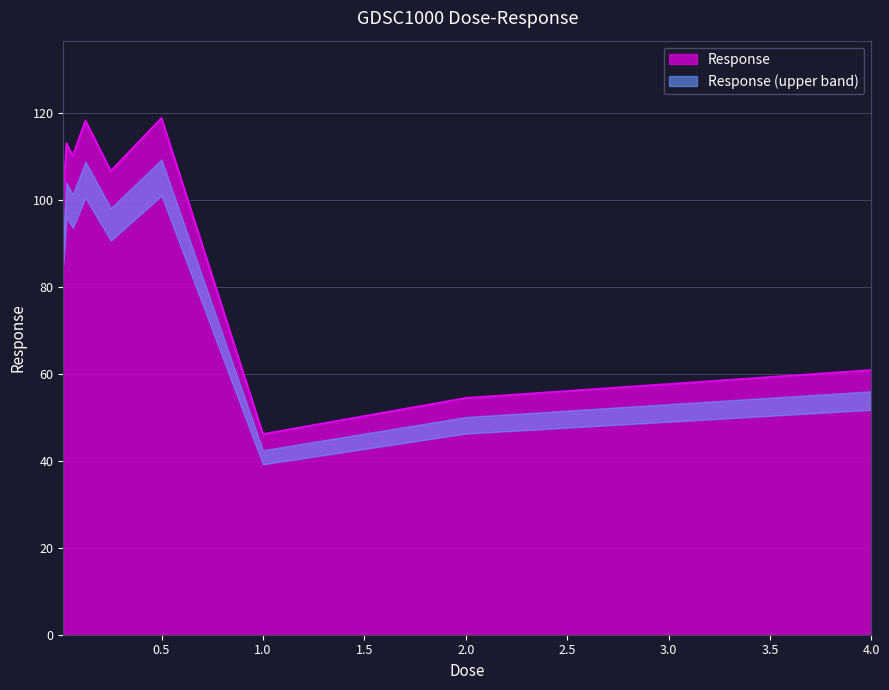

Rank the categories by value from lowest to highest.

1.0, 2.0, 4.0, 0.015625, 0.25, 0.0625, 0.03125, 0.125, 0.5